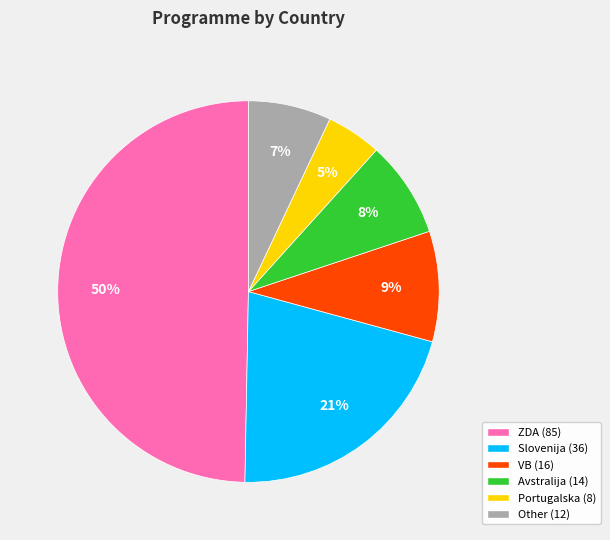

True or false: VB (16) accounts for 9% of the total.

True